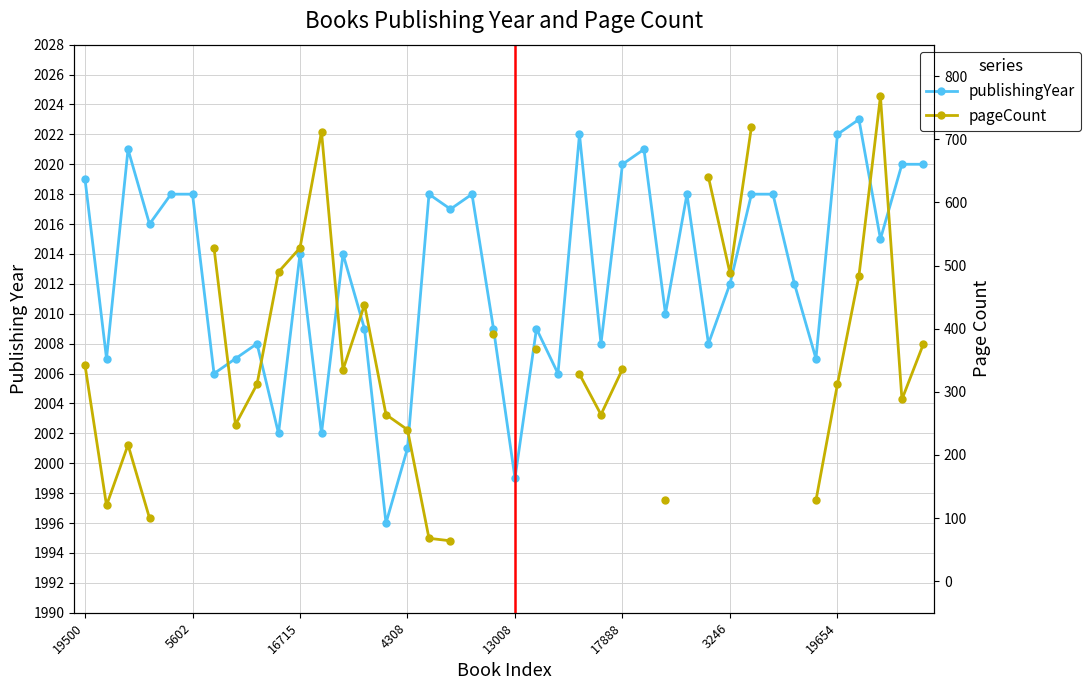

Is it true that publishingYear equals 2001.0 at 4308?

True